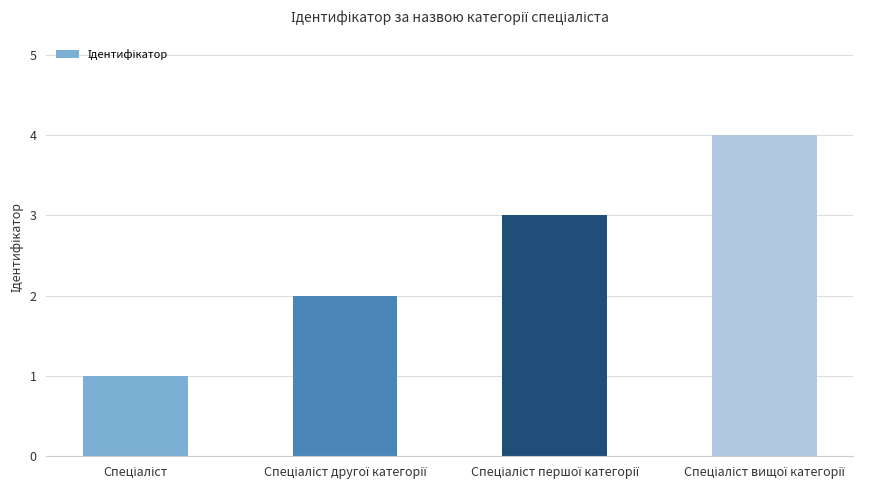

What is the greatest value displayed?

4